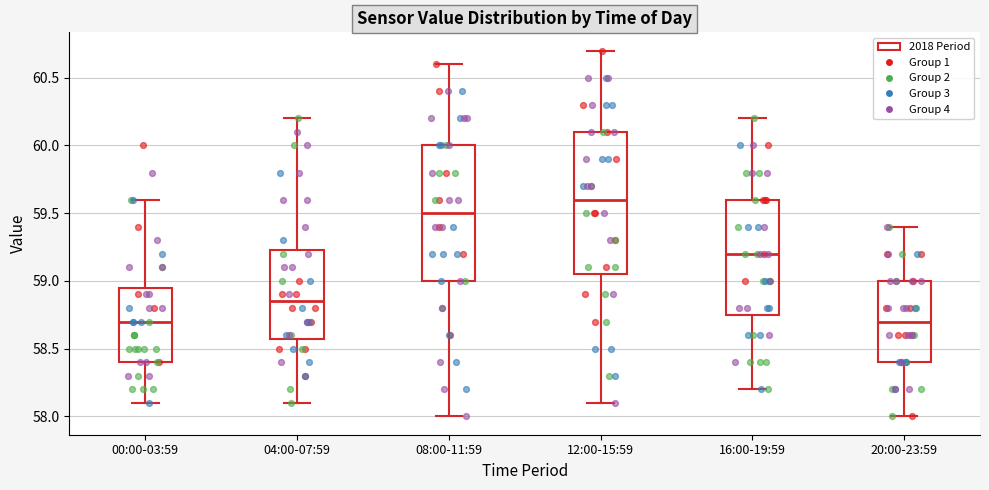

Reading left to right, read every box against the y-axis: the position of its median line, the range the box covers, and the ends of its whiskers. The values are not printed on the chart, so give them approximately, as read against the axis.

00:00-03:59: median 58.70, box 58.40 to 58.95, whiskers 58.10 to 59.60
04:00-07:59: median 58.85, box 58.60 to 59.25, whiskers 58.10 to 60.20
08:00-11:59: median 59.50, box 59.00 to 60.00, whiskers 58.00 to 60.60
12:00-15:59: median 59.60, box 59.05 to 60.10, whiskers 58.10 to 60.70
16:00-19:59: median 59.20, box 58.75 to 59.60, whiskers 58.20 to 60.20
20:00-23:59: median 58.70, box 58.40 to 59.00, whiskers 58.00 to 59.40